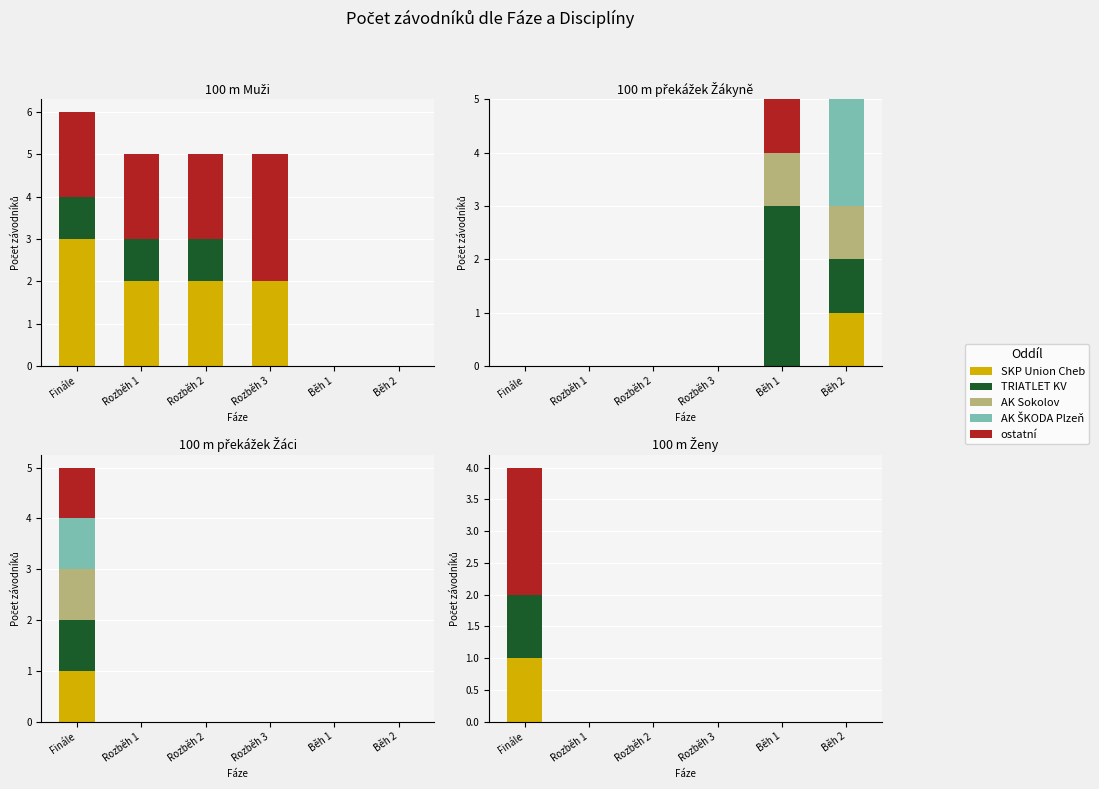

How many series are shown in this chart?

5